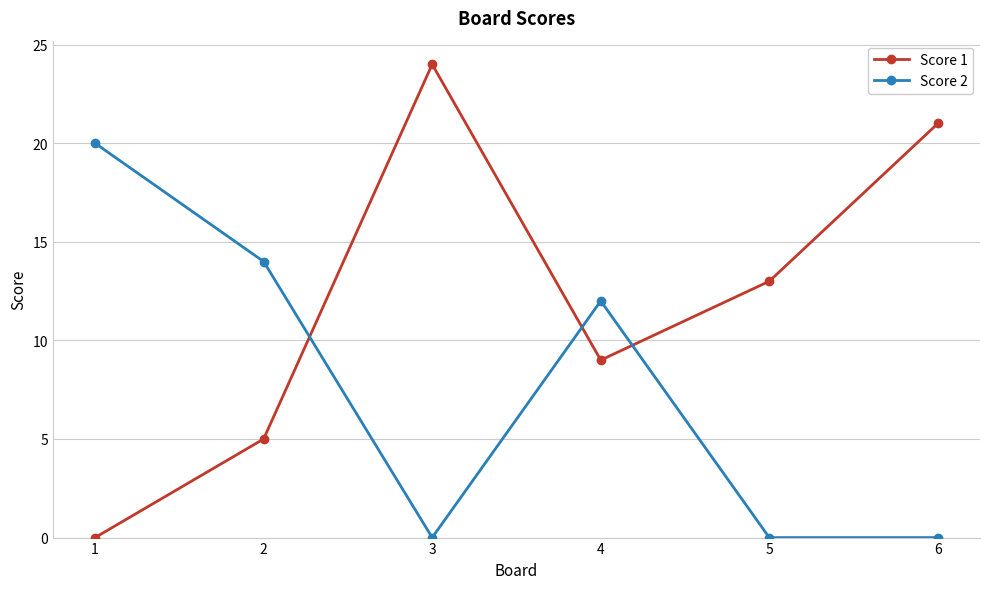

The Score 2 series shows 20 at 1. True or false?

True